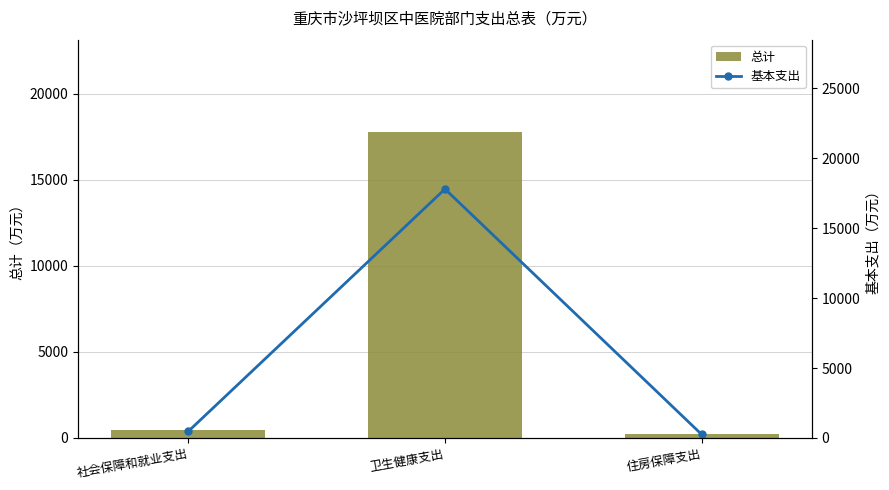

True or false: 总计 has a value of 26222.1 at 卫生健康支出.

False